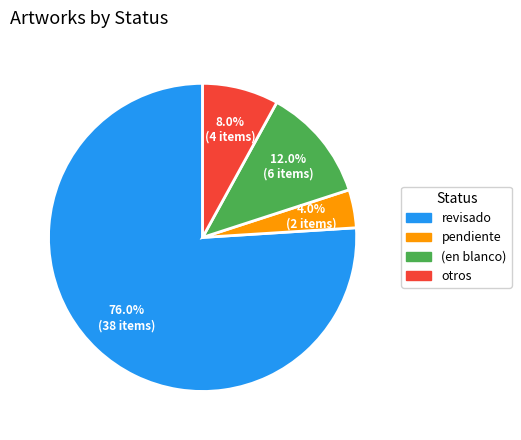

Does any single category account for the majority?

Yes